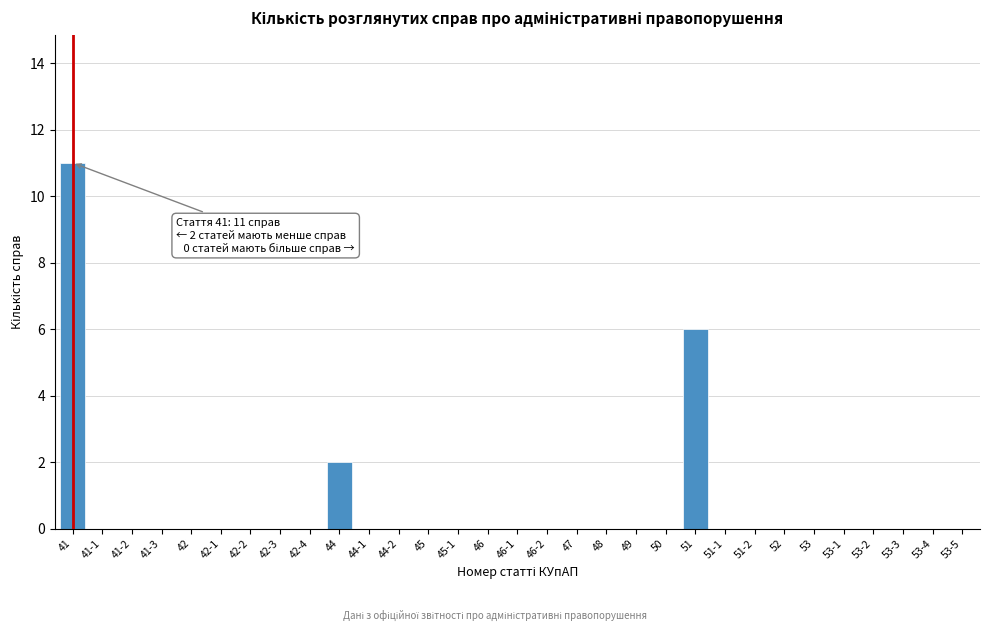

The value at 48 is -7. True or false?

False